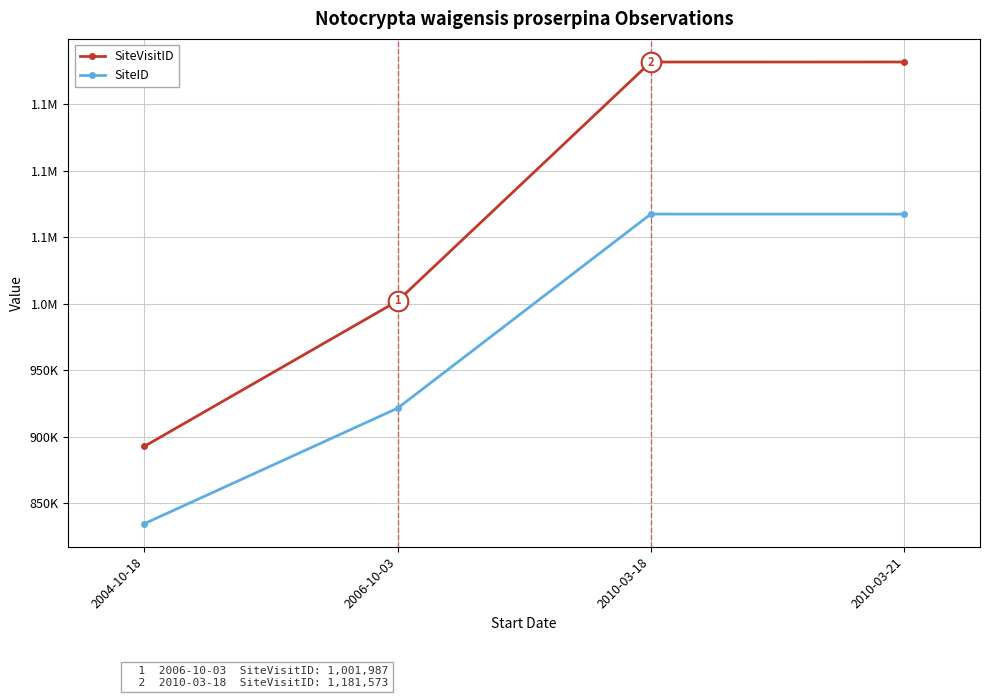

What is the total value across all series at 2004-10-18?

1727396